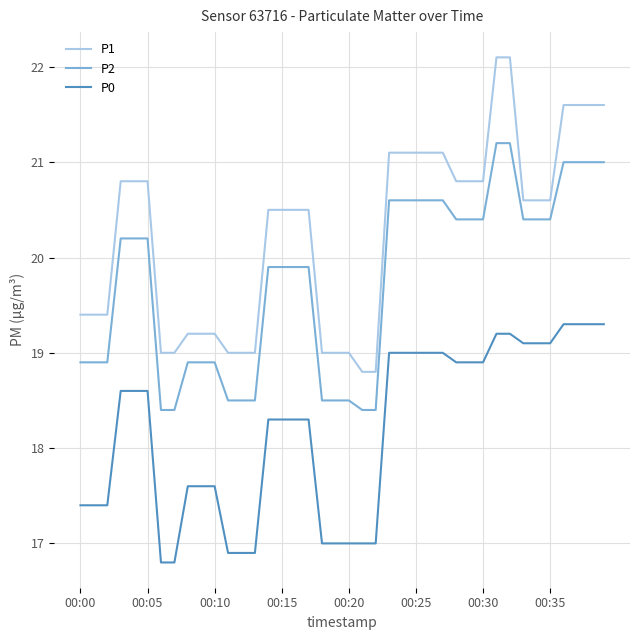

Which series has the largest total across all categories?

P1